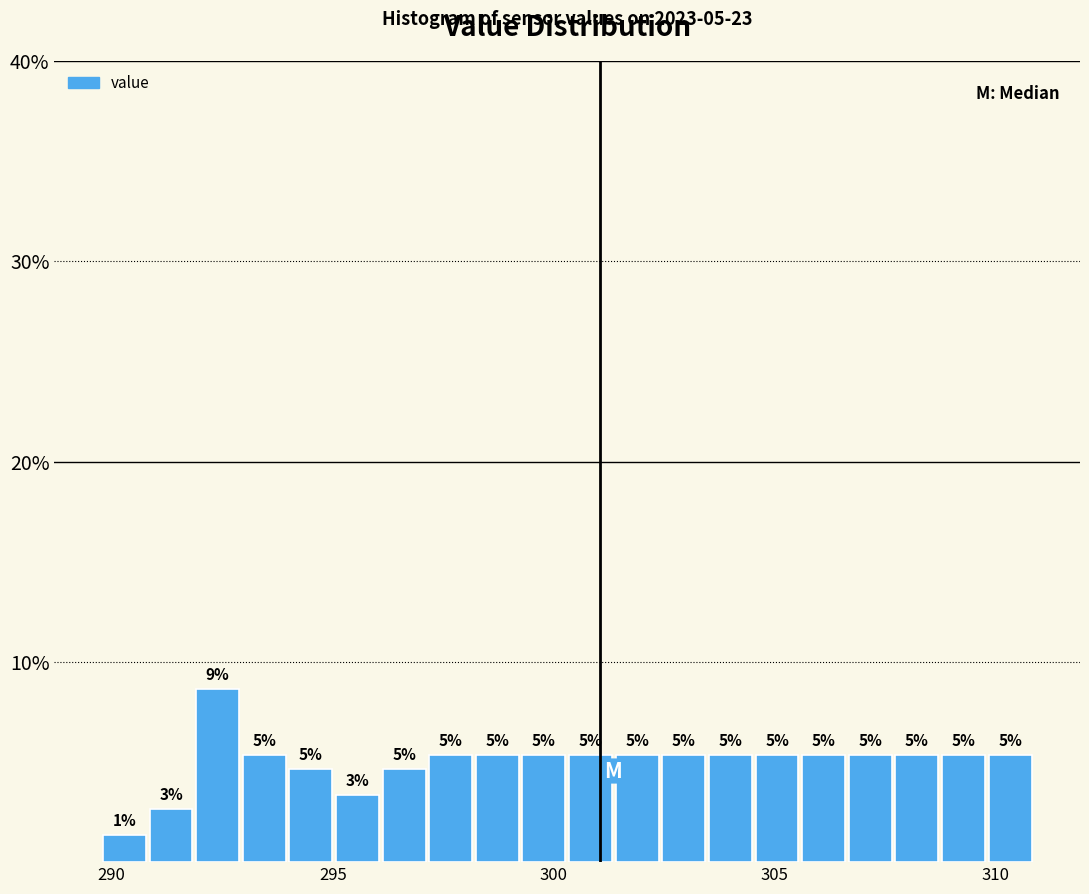

Around what value on the x-axis is the tallest bar? Give the approximate position of its centre, as read against the axis.

292.5